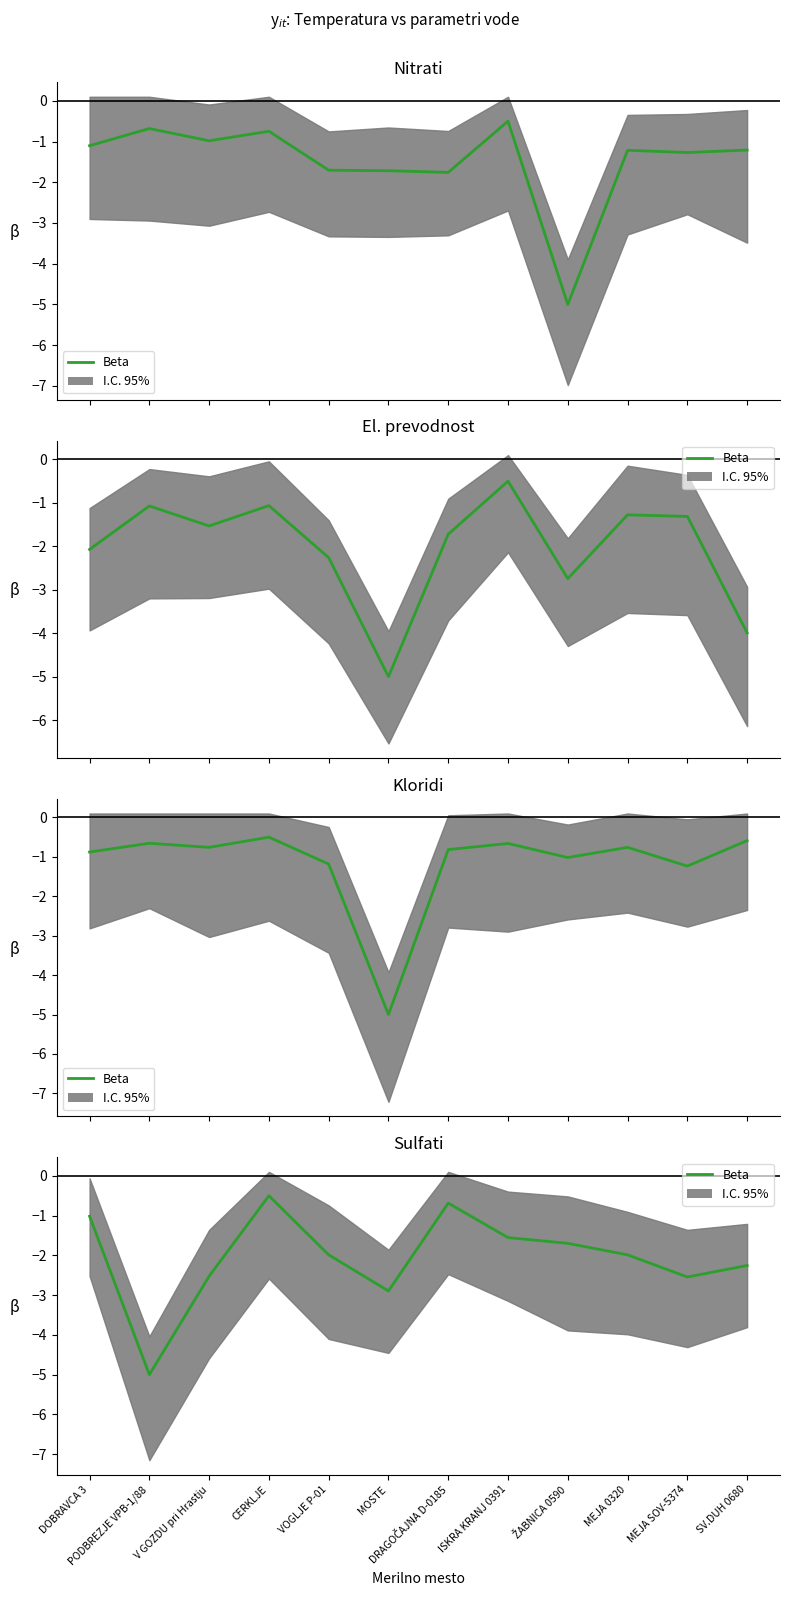

Is this an area chart (filled region under the line)?

No